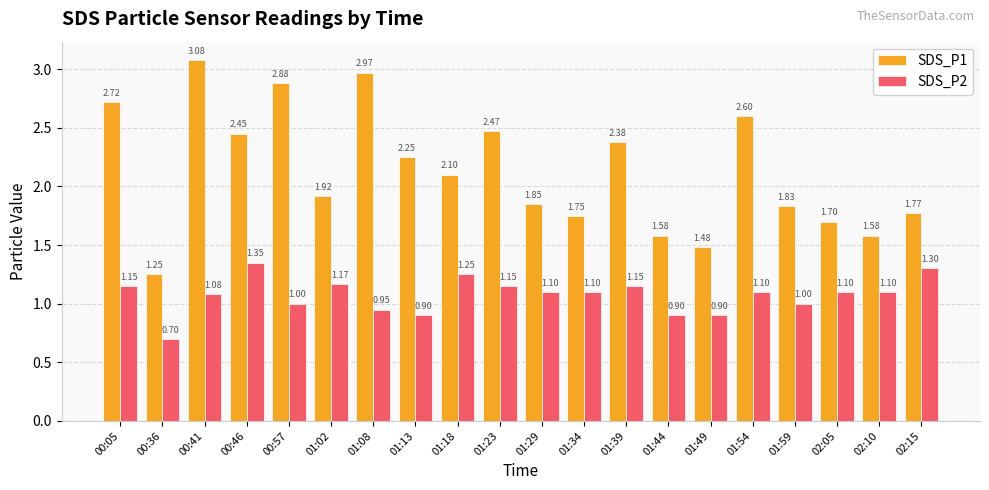

Which series changed the most between 01:49 and 02:05?

SDS_P1